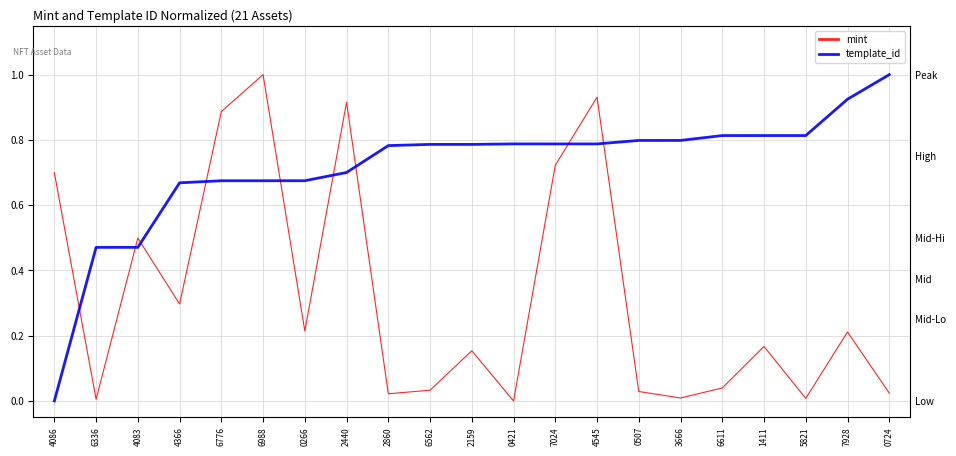

What is the value of the template_id point at the 9th from the left?

0.8